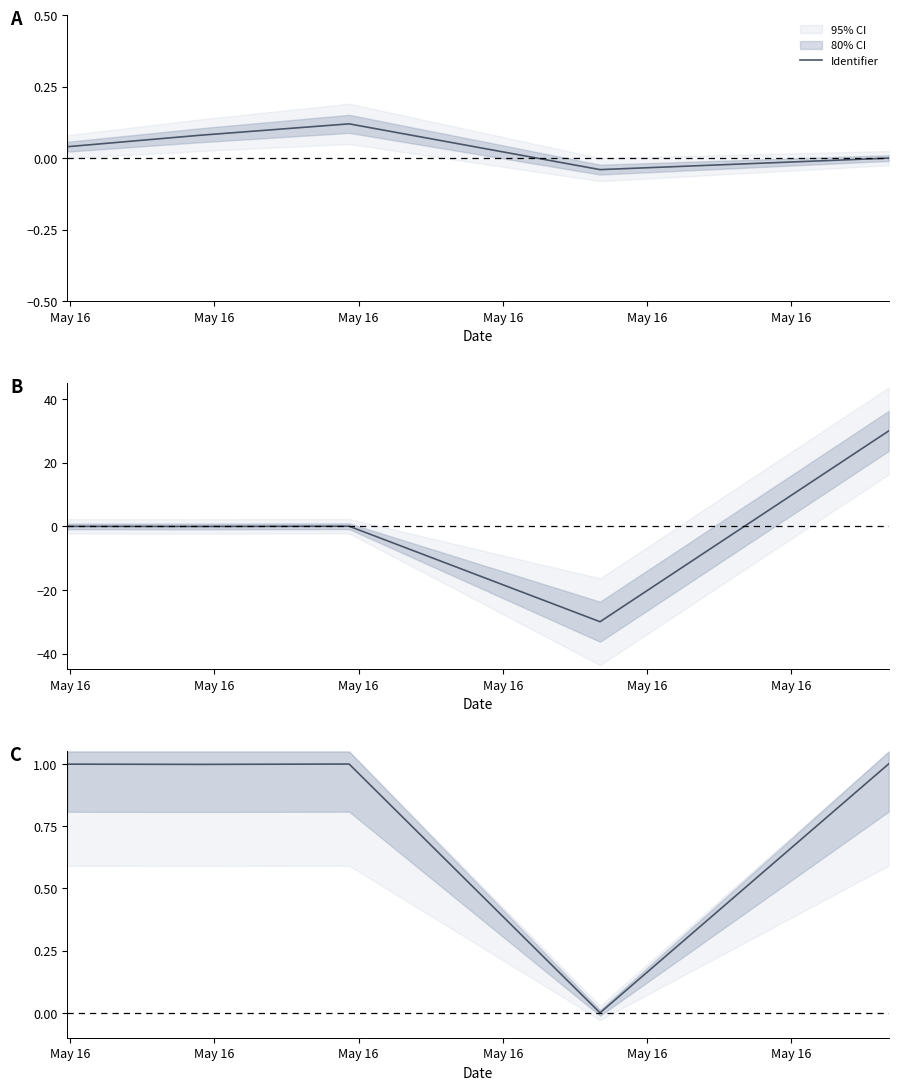

What is the value of the 5th point from the left?

1.0